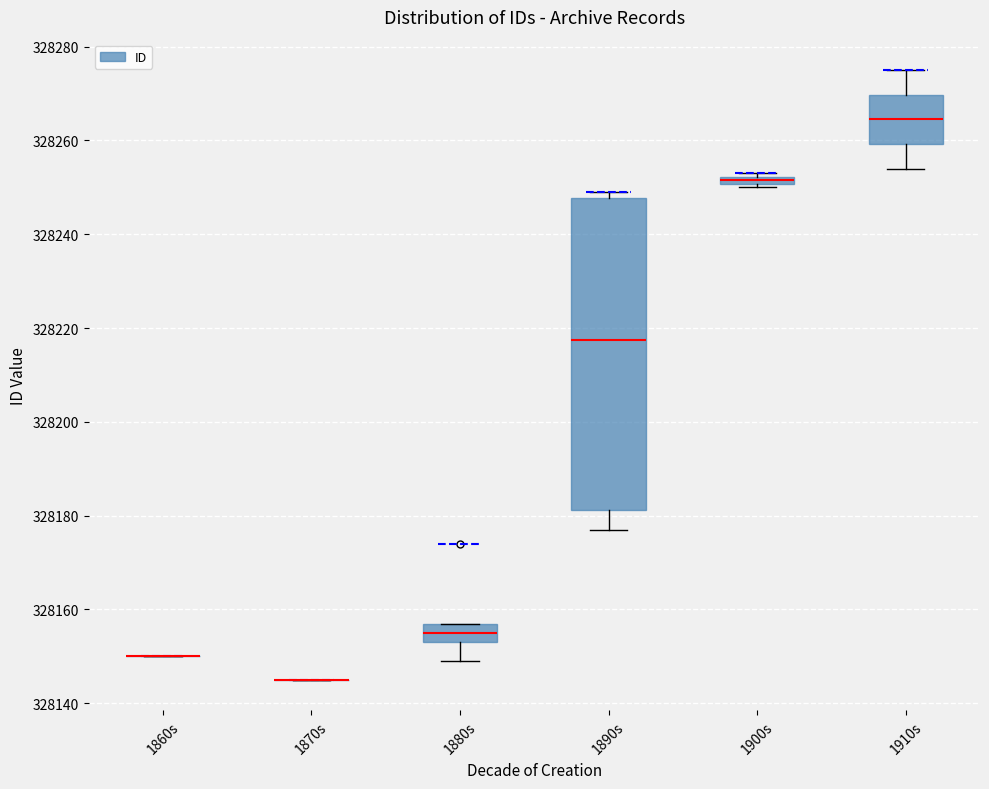

Where does the median line of the box for 1880s sit on the y-axis? The values are not printed on the chart, so give them approximately, as read against the axis.

328156